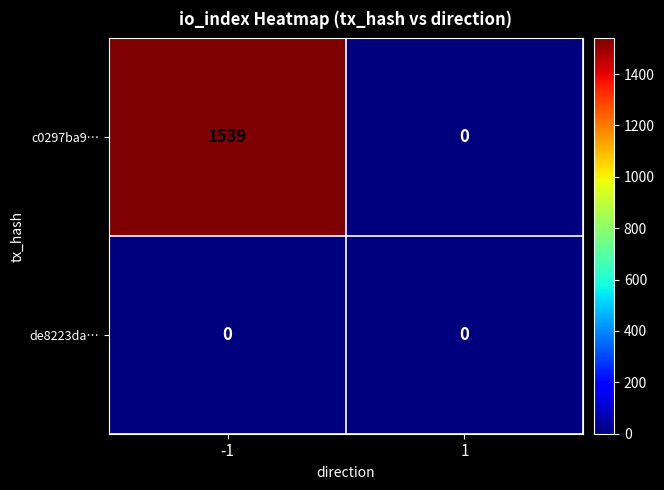

What is the highest value of the c0297ba9… series?

1539